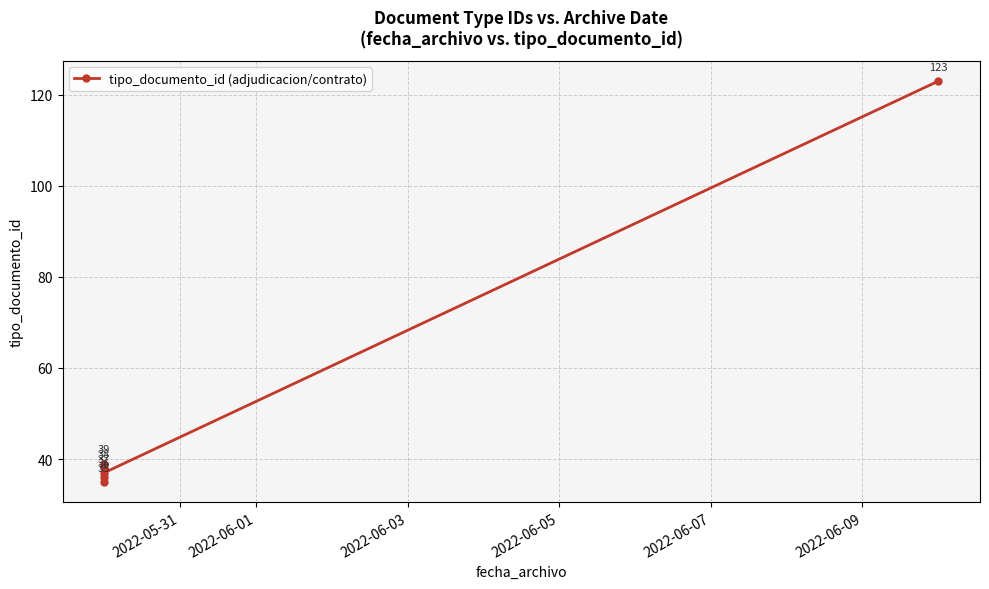

How many distinct data groups are displayed?

1